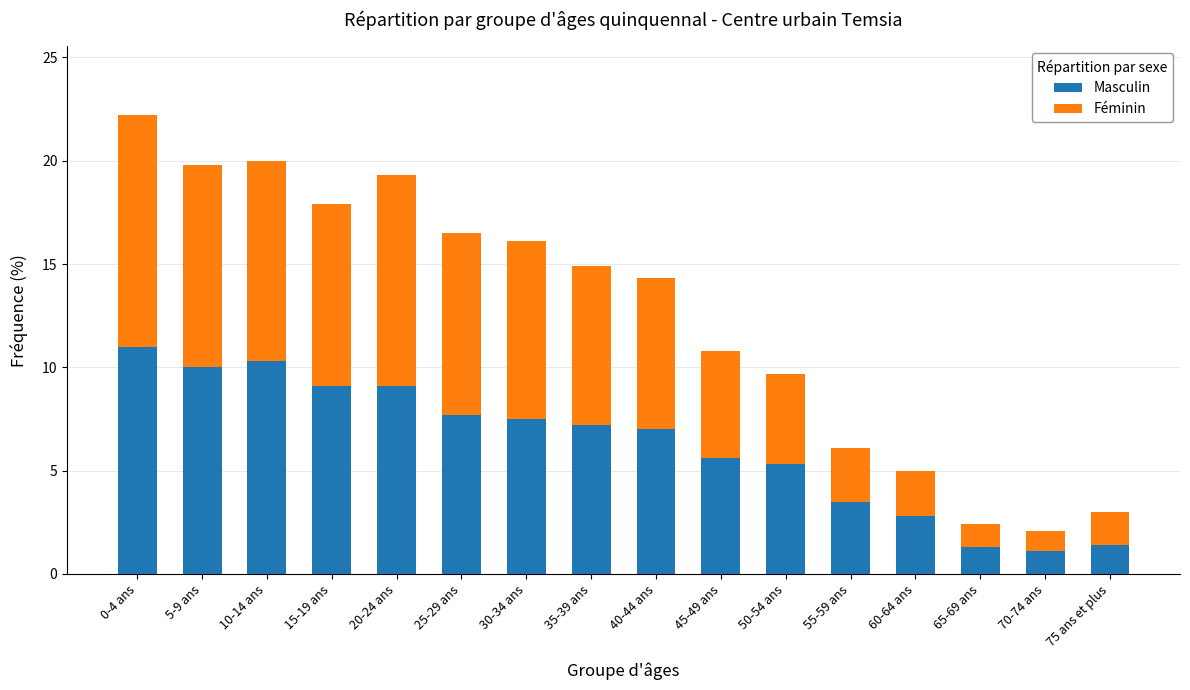

What is the difference between the second highest and minimum values in the Masculin series?

9.2